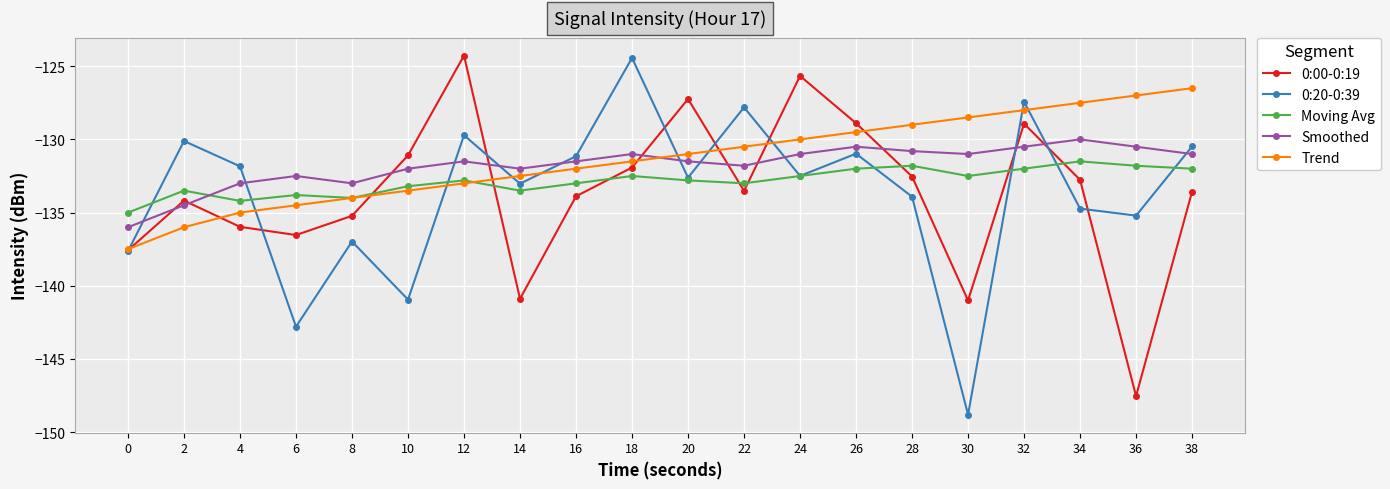

The 0:00-0:19 series shows -79.3 at 20. True or false?

False